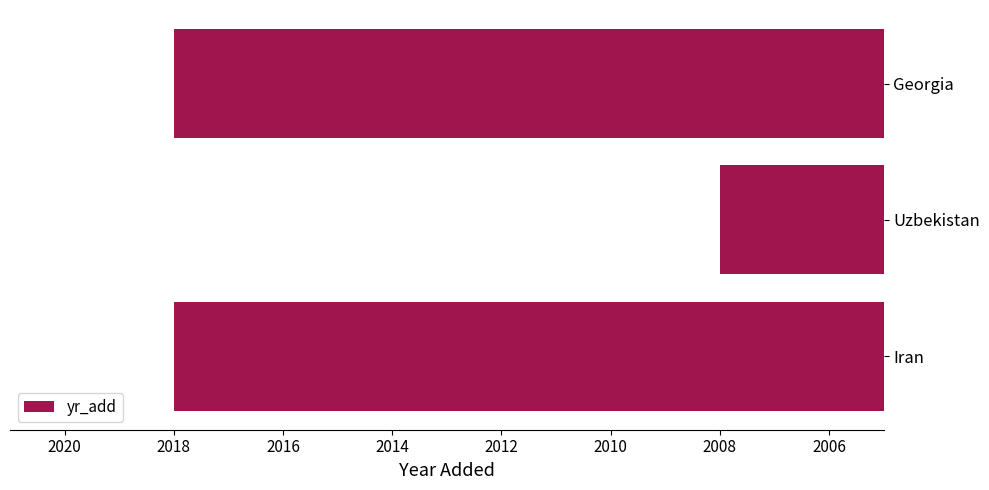

The value at Uzbekistan is 2008. True or false?

True